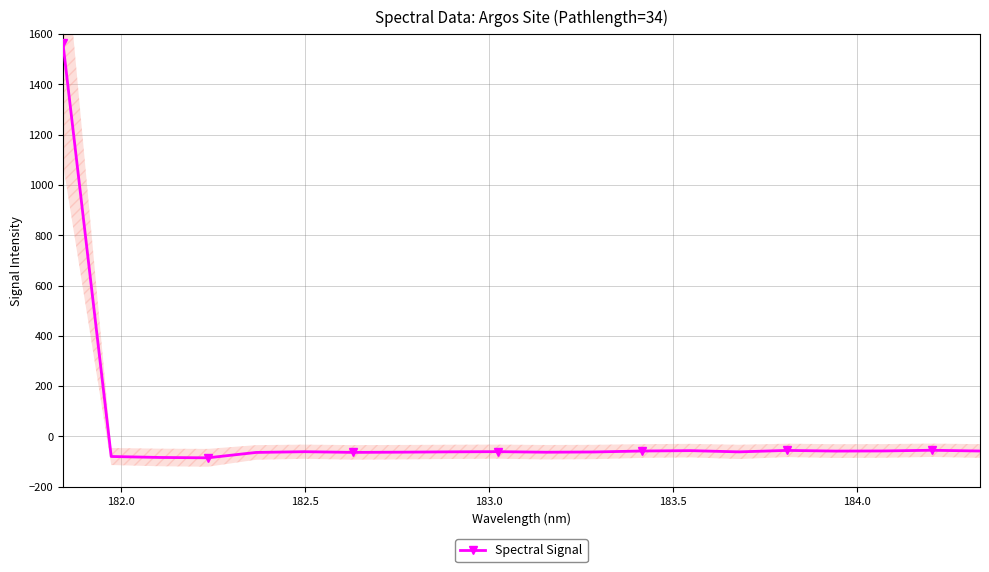

What is the value of the Spectral Signal point at the 8th from the left?

-62.4